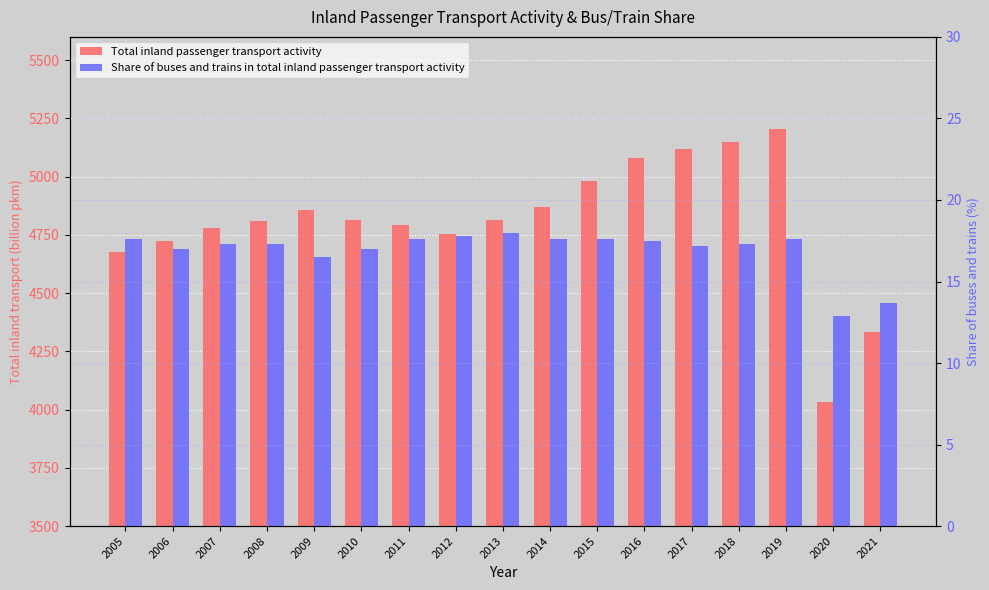

Rank the series by their maximum value, from highest to lowest.

Total inland passenger transport activity, Share of buses and trains in total inland passenger transport activity